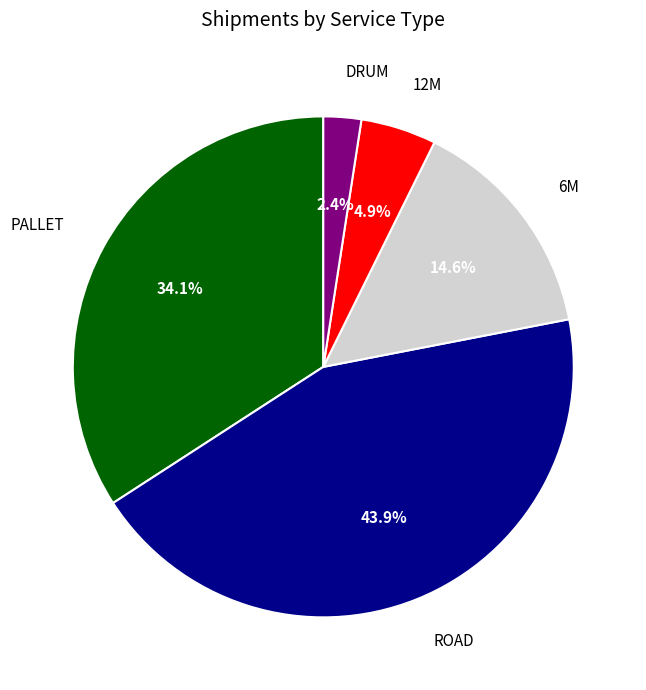

Which has a higher value, PALLET or 6M?

PALLET